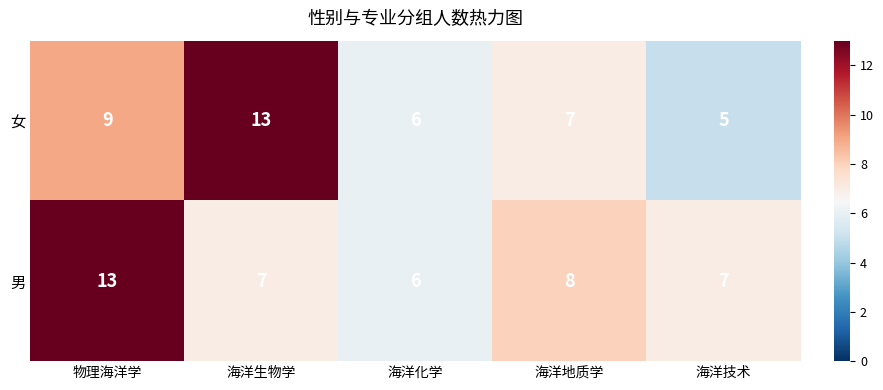

What is the total value across all series at 海洋生物学?

20